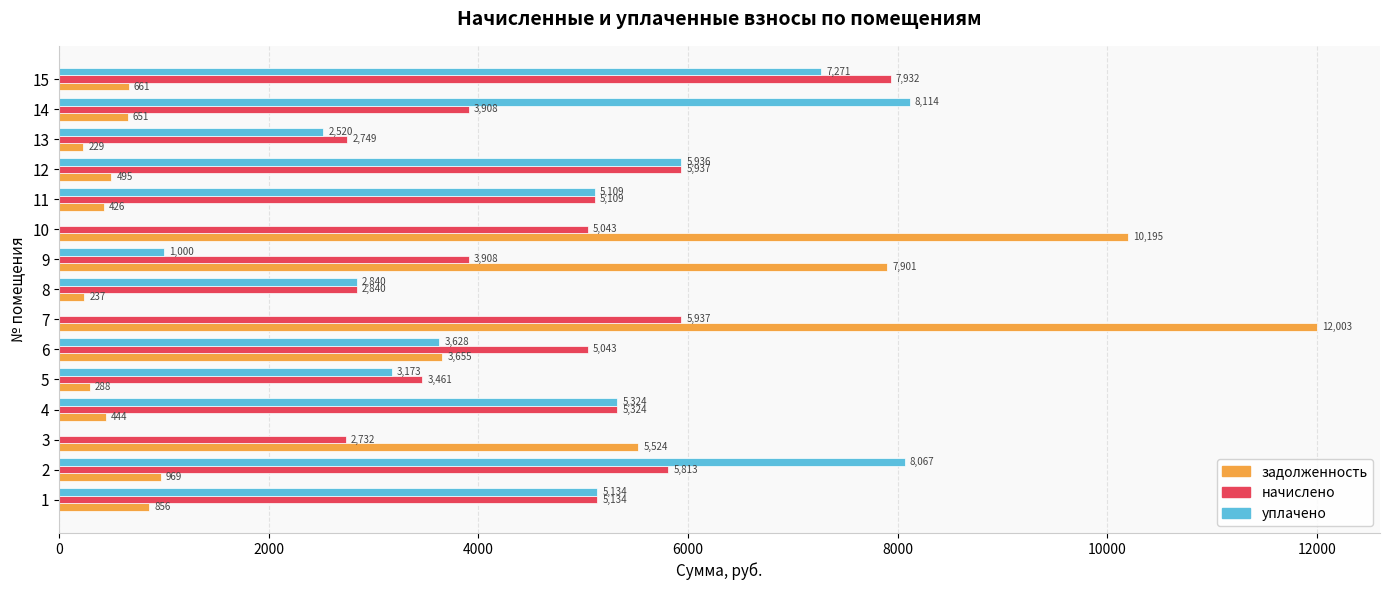

What is the sum of all уплачено values?

58115.1